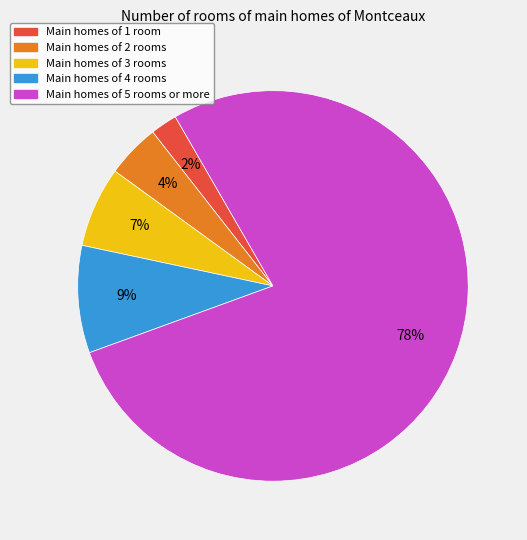

Which slice represents more than half of the pie?

Main homes of 5 rooms or more